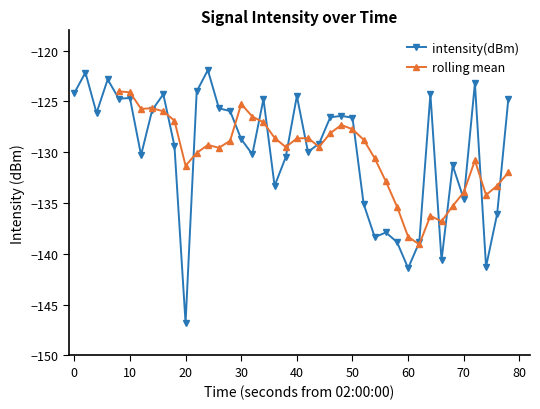

True or false: intensity(dBm) has more than 2 points higher than both neighbors.

True